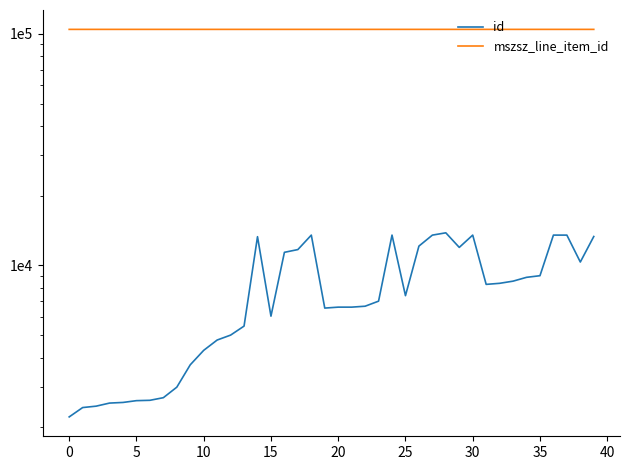

What is the sum of all id values?

315591